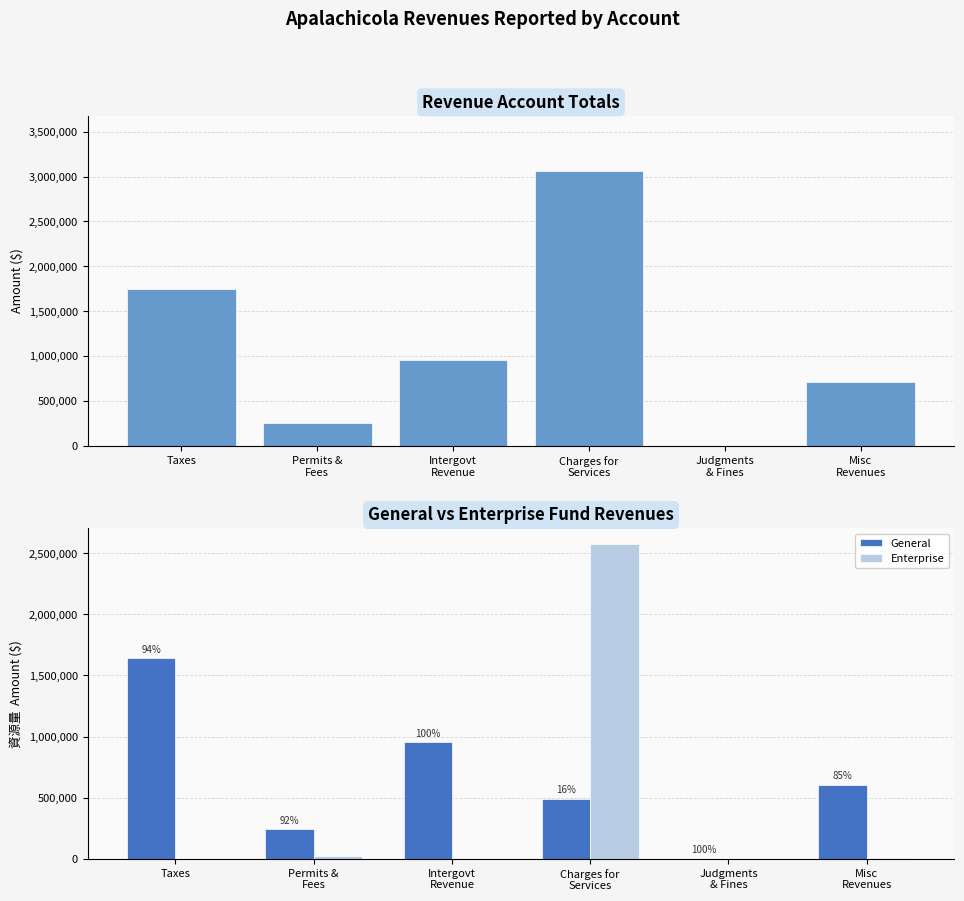

Reading left to right, transcribe all the data shown in this chart.

Account Total: Taxes=1752167	Permits &
Fees=262032	Intergovt
Revenue=953217	Charges for
Services=3065131	Judgments
& Fines=1043	Misc
Revenues=716075
General: Taxes=1640516	Permits &
Fees=241882	Intergovt
Revenue=953217	Charges for
Services=490183	Judgments
& Fines=1043	Misc
Revenues=605439
Enterprise: Taxes=0	Permits &
Fees=20150	Intergovt
Revenue=0	Charges for
Services=2574948	Judgments
& Fines=0	Misc
Revenues=9207